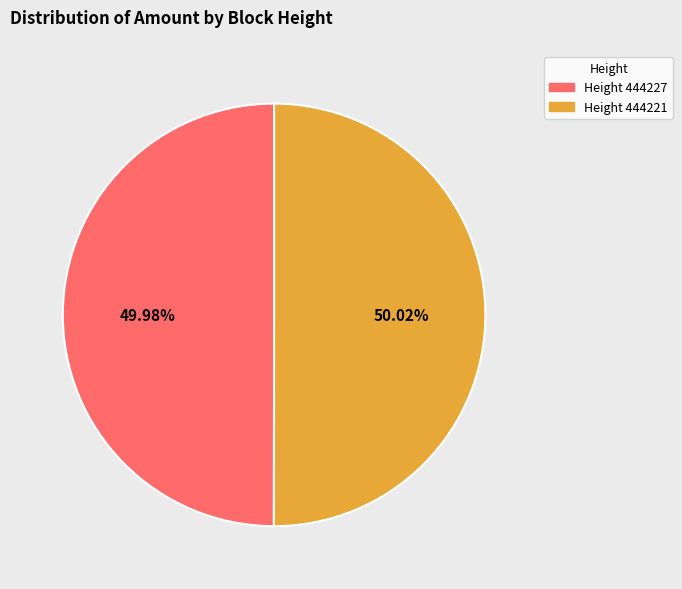

To the nearest percent, what is the combined percentage of Height 444227 and Height 444221?

100%